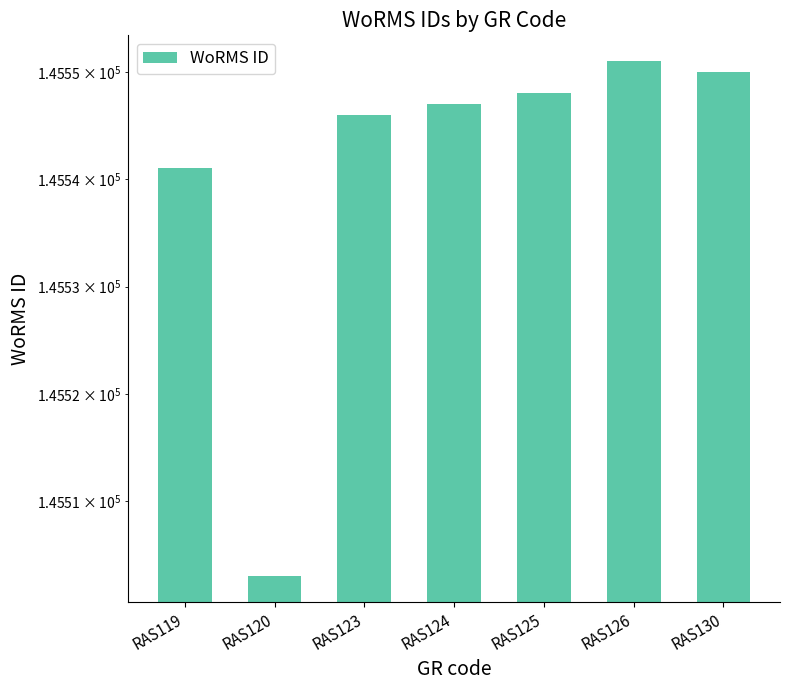

What is the change in value from RAS119 to RAS123?

+5